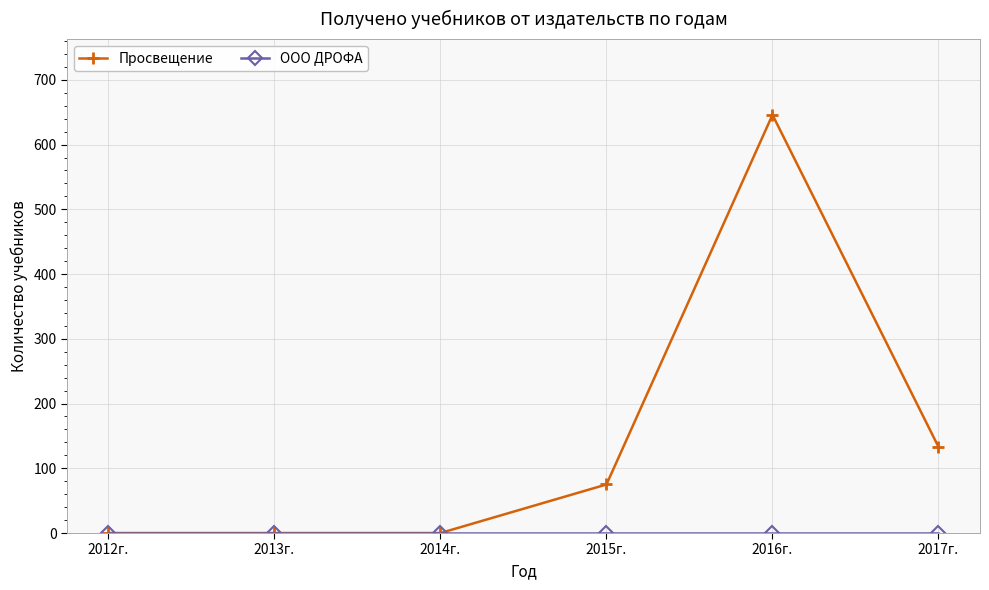

What is the total value across all series at 2016г.?

646